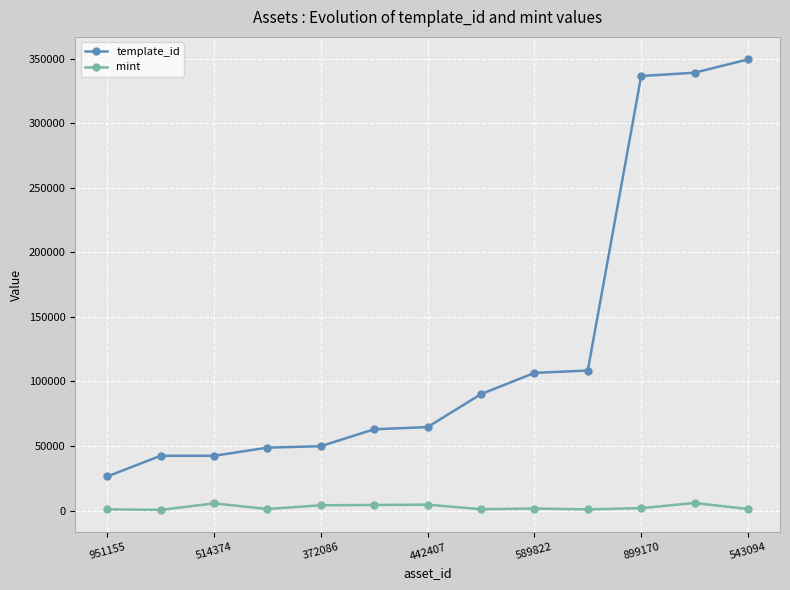

What is the sum of all template_id values?

1668165